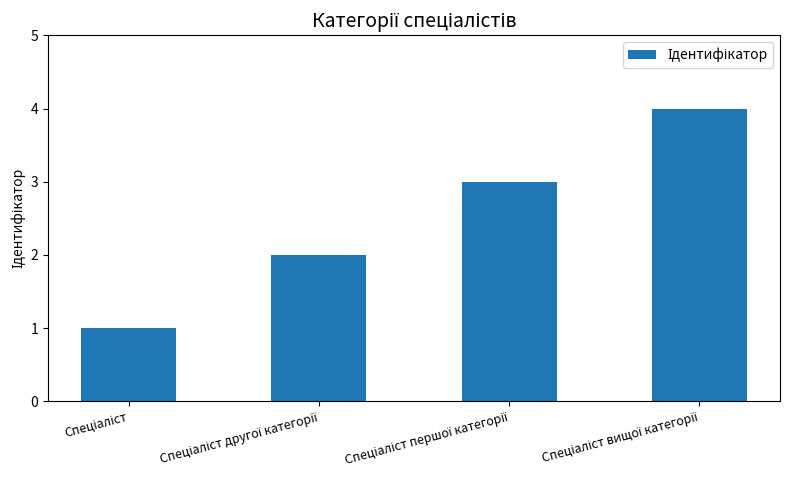

What is the greatest value displayed?

4